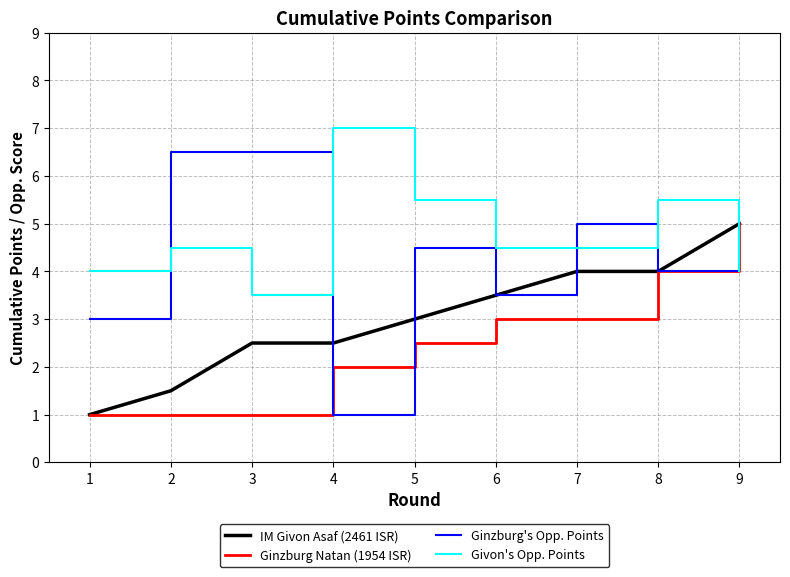

The IM Givon Asaf (2461 ISR) series shows 1.5 at 2. True or false?

True